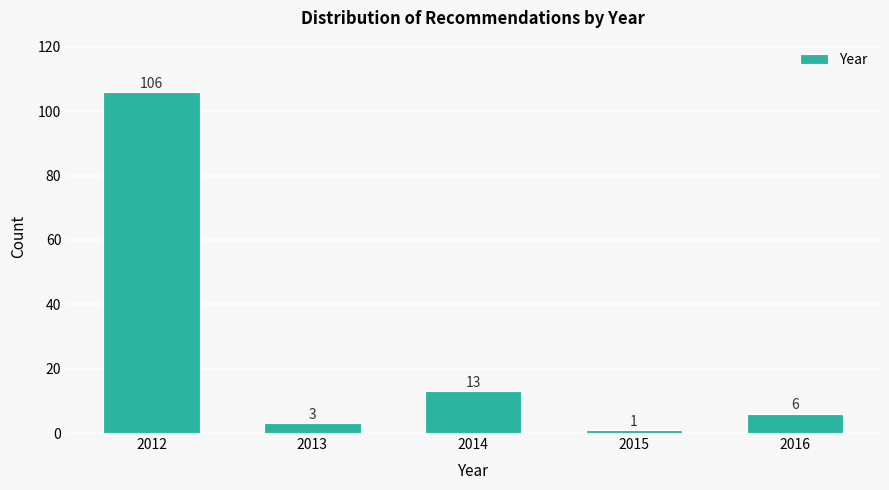

Reading left to right, list all the values displayed in this chart.

2012=106	2013=3	2014=13	2015=1	2016=6